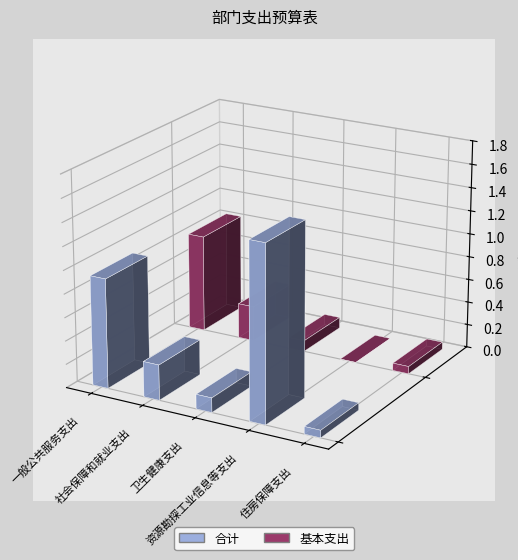

Reading left to right, extract all data points from this chart.

合计: 9363477.7	3026362.6	1245570.7	15000000.0	636153.1
基本支出: 8363477.7	3026362.6	945570.7	0.0	636153.1